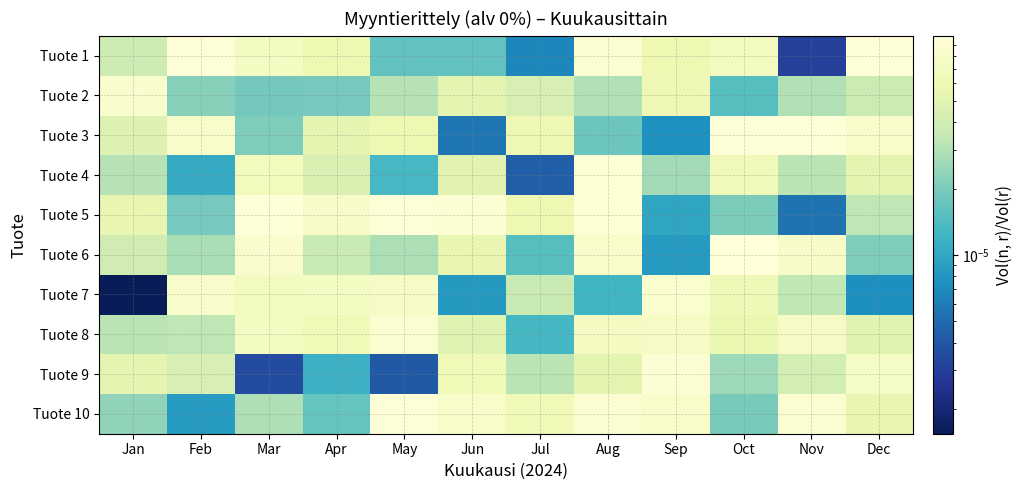

Rank the series by their maximum value, from lowest to highest.

Tuote 2, Tuote 7, Tuote 8, Tuote 9, Tuote 4, Tuote 10, Tuote 3, Tuote 5, Tuote 1, Tuote 6